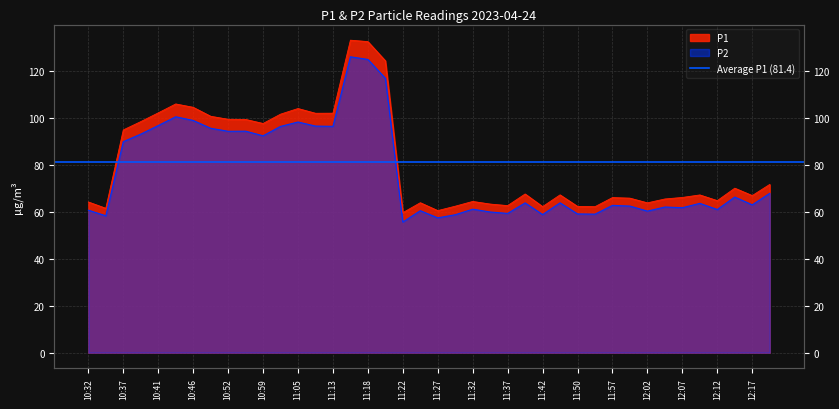

True or false: P1 and P2 intersect in this chart.

False